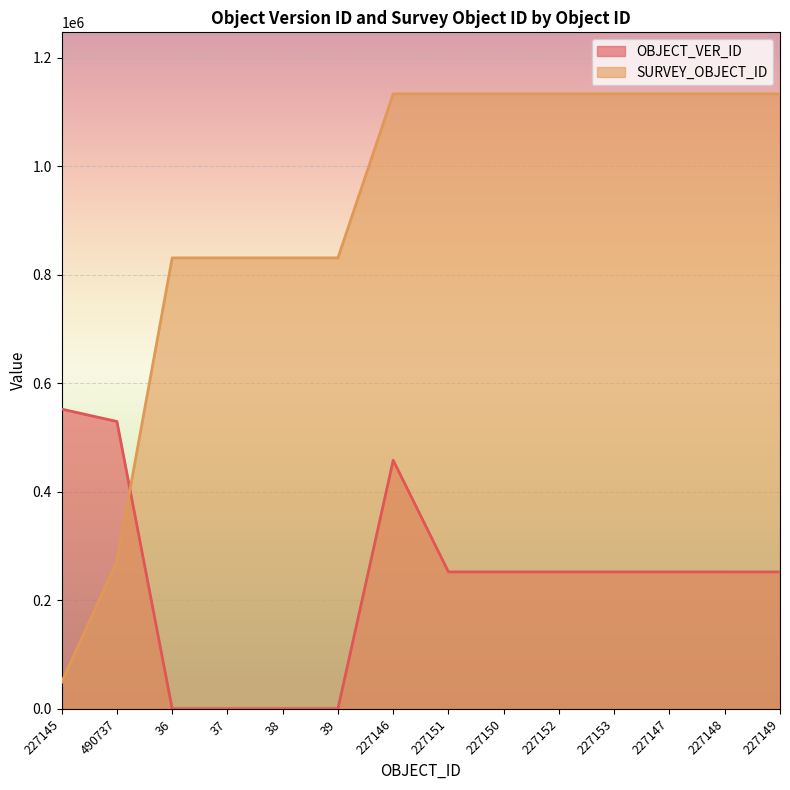

Reading left to right, list all the values displayed in this chart.

OBJECT_VER_ID: 227145=552570	490737=529756	36=435	37=435	38=435	39=435	227146=458287	227151=252525	227150=252524	227152=252523	227153=252526	227147=252522	227148=252519	227149=252520
SURVEY_OBJECT_ID: 227145=49205	490737=271912	36=831270	37=831270	38=831270	39=831270	227146=1133602	227151=1133606	227150=1133603	227152=1133607	227153=1133604	227147=1133608	227148=1133605	227149=1133609